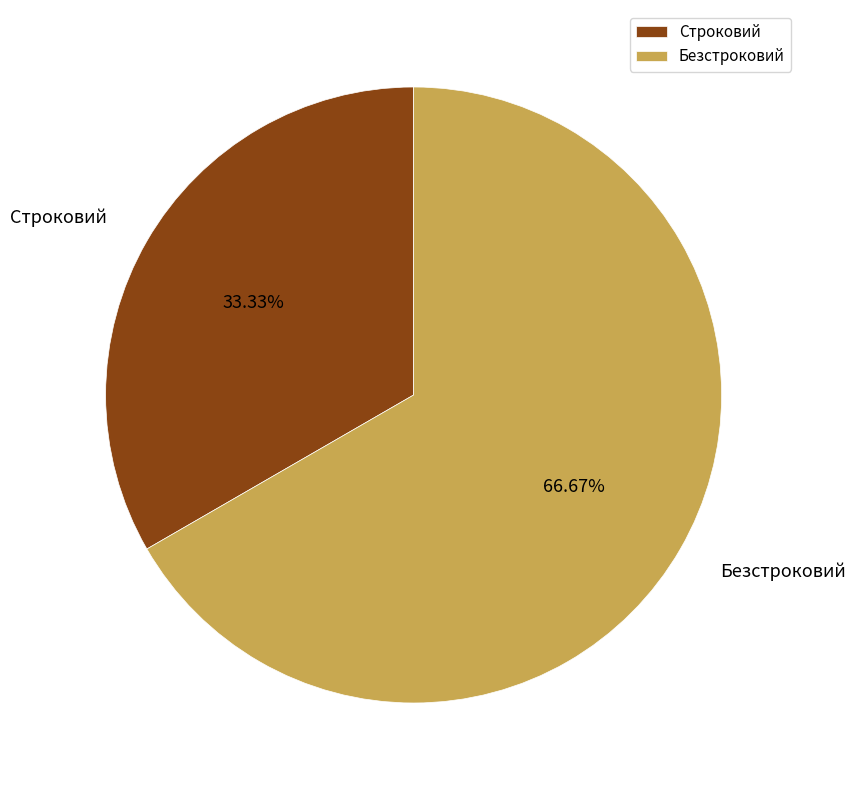

To the nearest percent, what percentage of the pie is Безстроковий?

67%